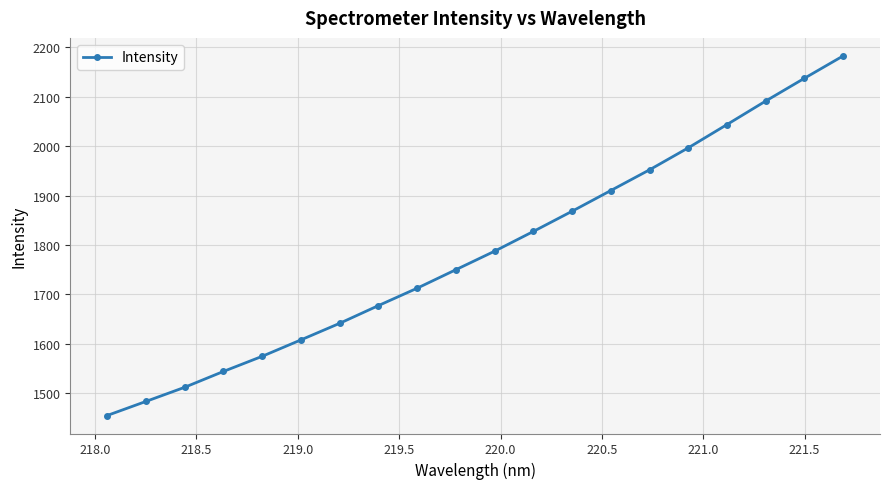

Reading left to right, list all the values displayed in this chart.

1455.4	1483.8	1512.4	1544.4	1575.0	1608.2	1641.7	1677.6	1712.7	1750.1	1787.6	1827.5	1868.3	1910.2	1952.0	1996.5	2043.5	2091.0	2137.1	2182.2